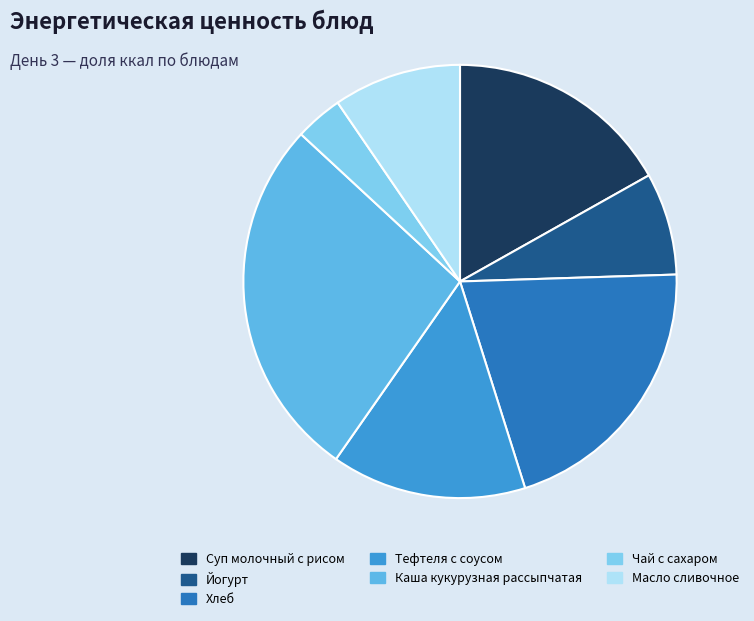

Is it true that Йогурт is 8% of the pie?

True